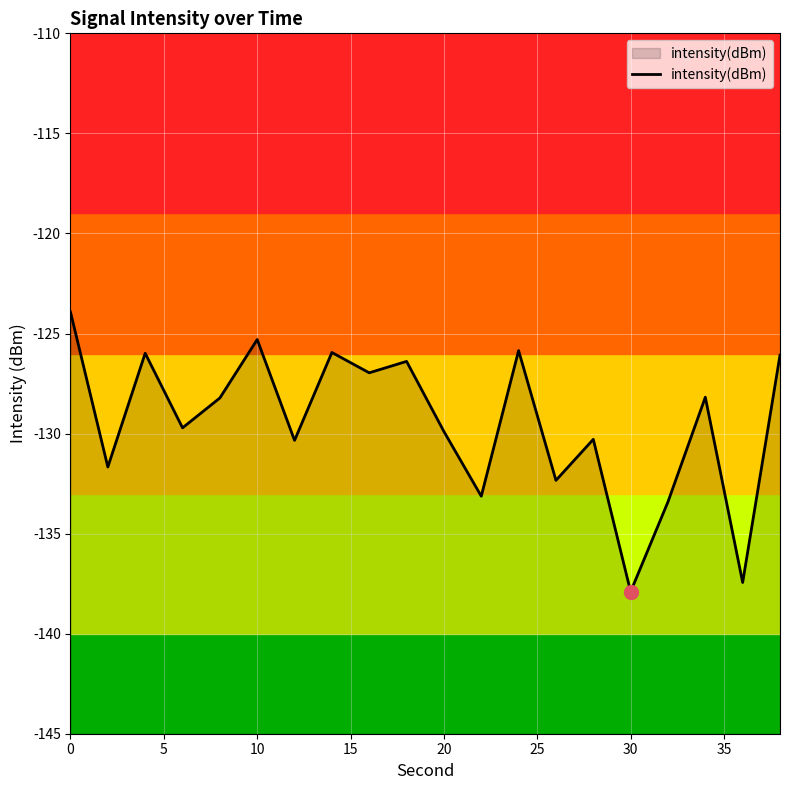

What is the difference between the maximum and minimum values?

14.0